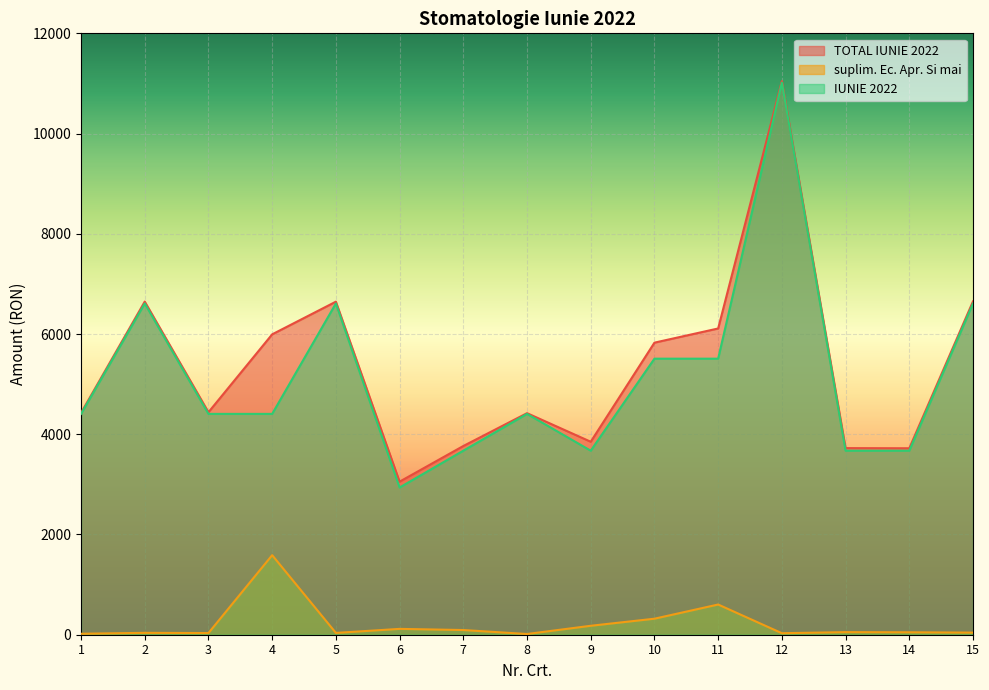

At how many categories does at least one series exceed 6668?

1